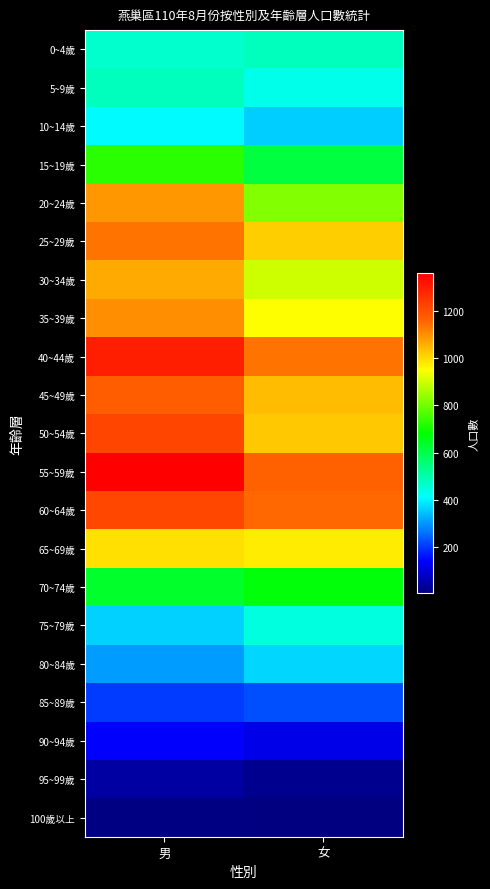

How many series are shown in this chart?

21